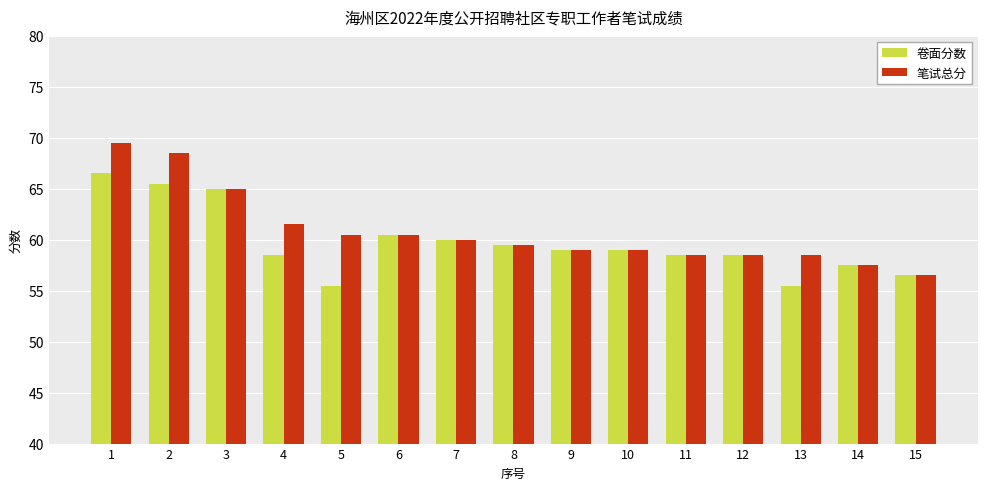

Are the bars grouped side by side (vs. stacked)?

Yes